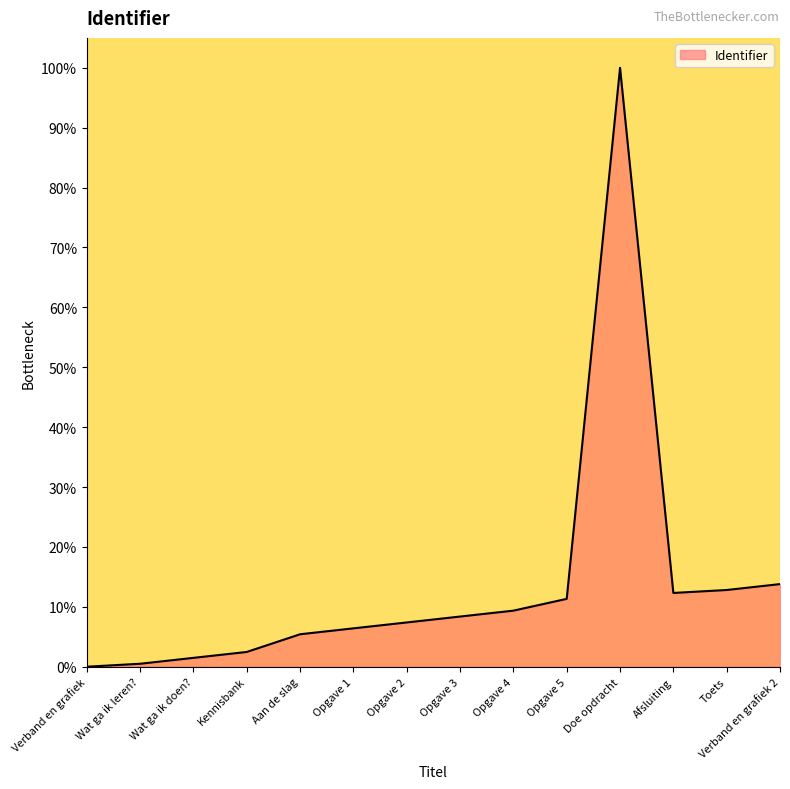

What is the ratio of the value at Kennisbank to the value at Opgave 1?

0.4